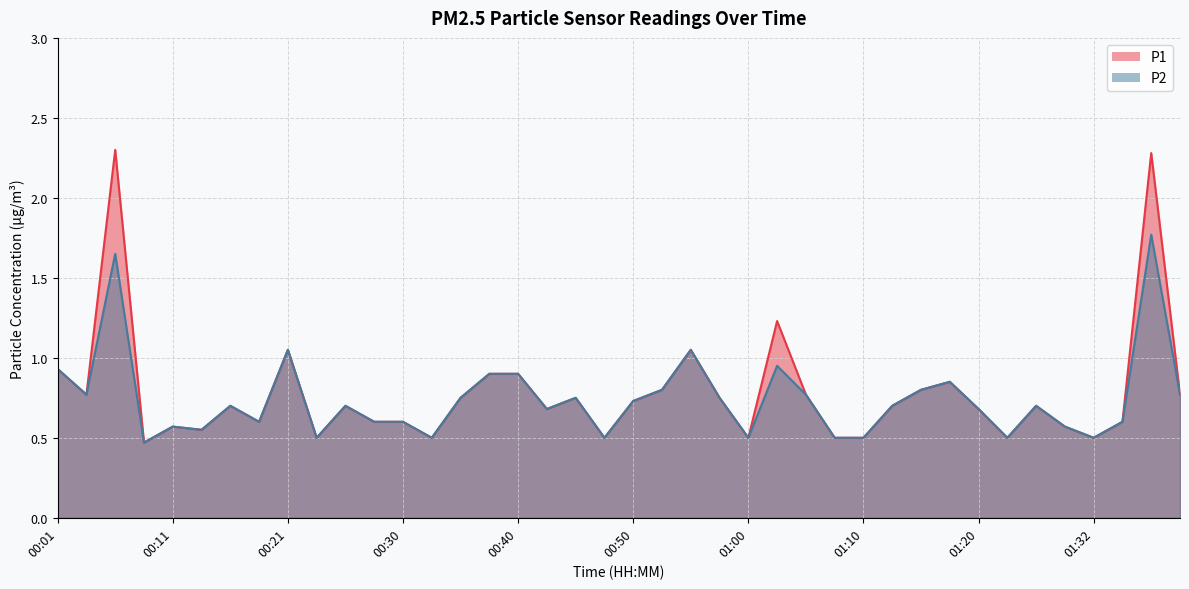

What is the difference between the second highest and minimum values in the P1 series?

1.8